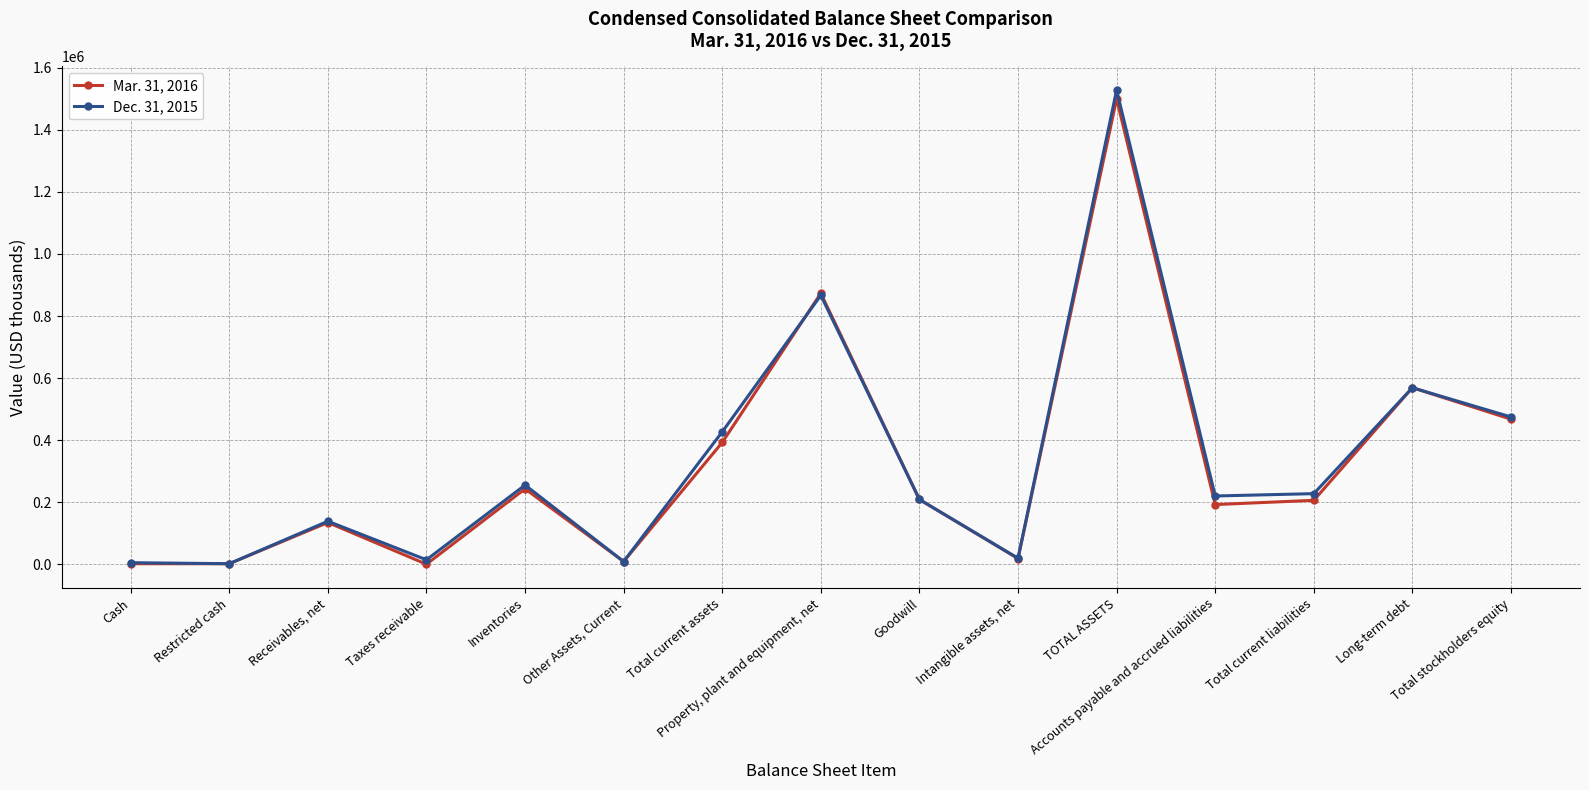

What is the lowest value of the Mar. 31, 2016 series?

679